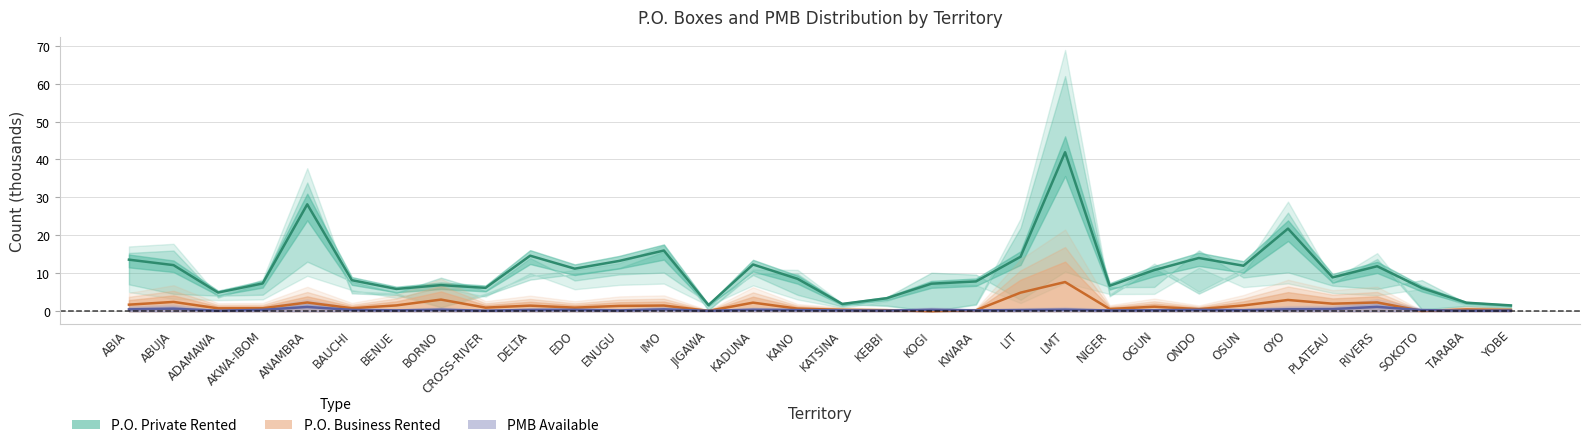

Rank the series by their maximum value, from highest to lowest.

P.O. Private Rented, P.O. Business Rented, PMB Available